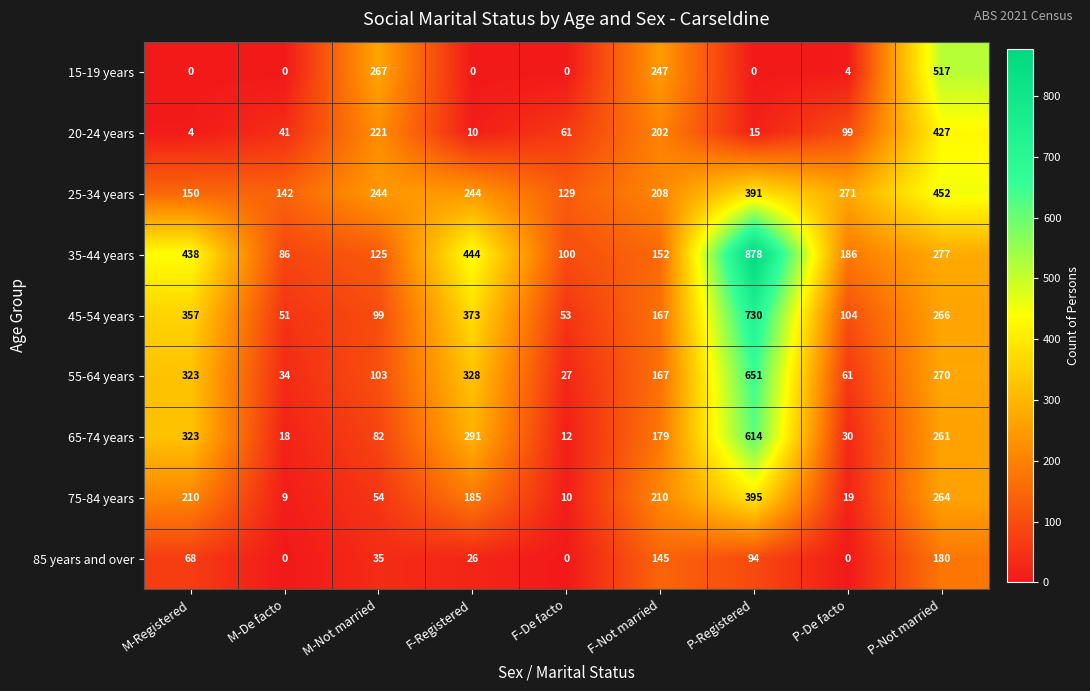

Which series has the largest range (max minus min)?

35-44 years